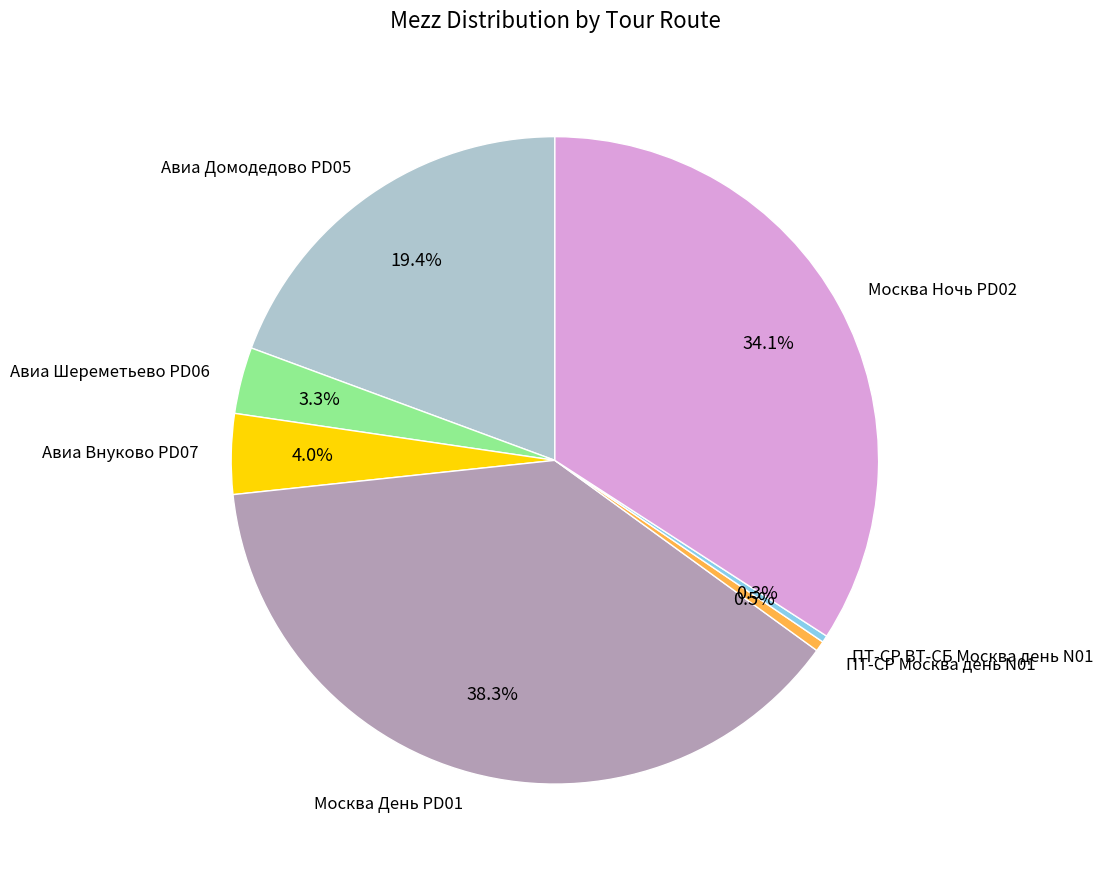

Is there any slice that represents more than half of the pie?

No